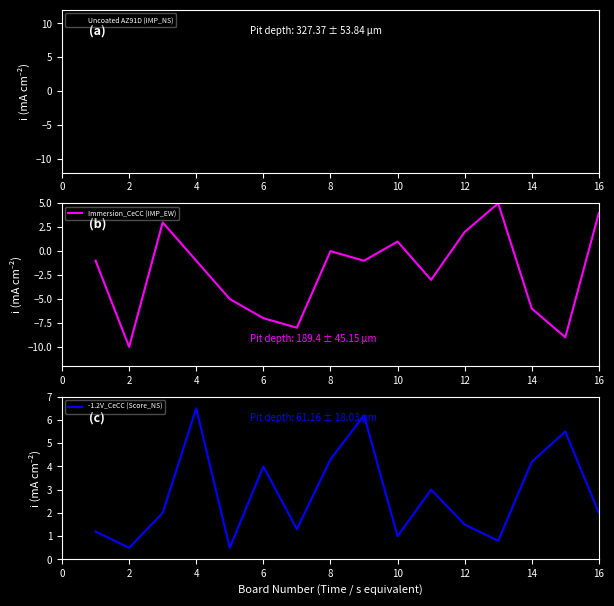

The -1.2V_CeCC (Score_NS) series shows 0.2 at 12. True or false?

False